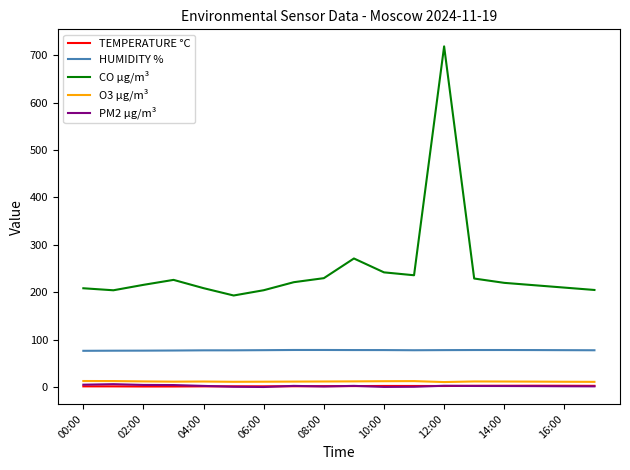

What is the greatest value displayed?

718.6